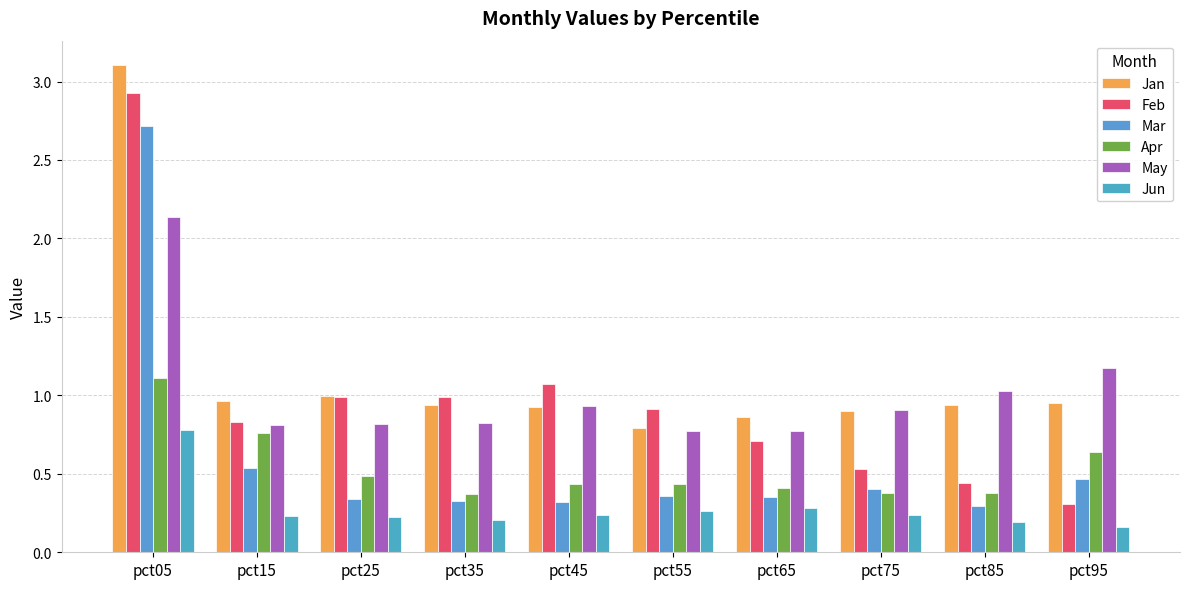

What are all the series names shown in the legend?

Jan, Feb, Mar, Apr, May, Jun